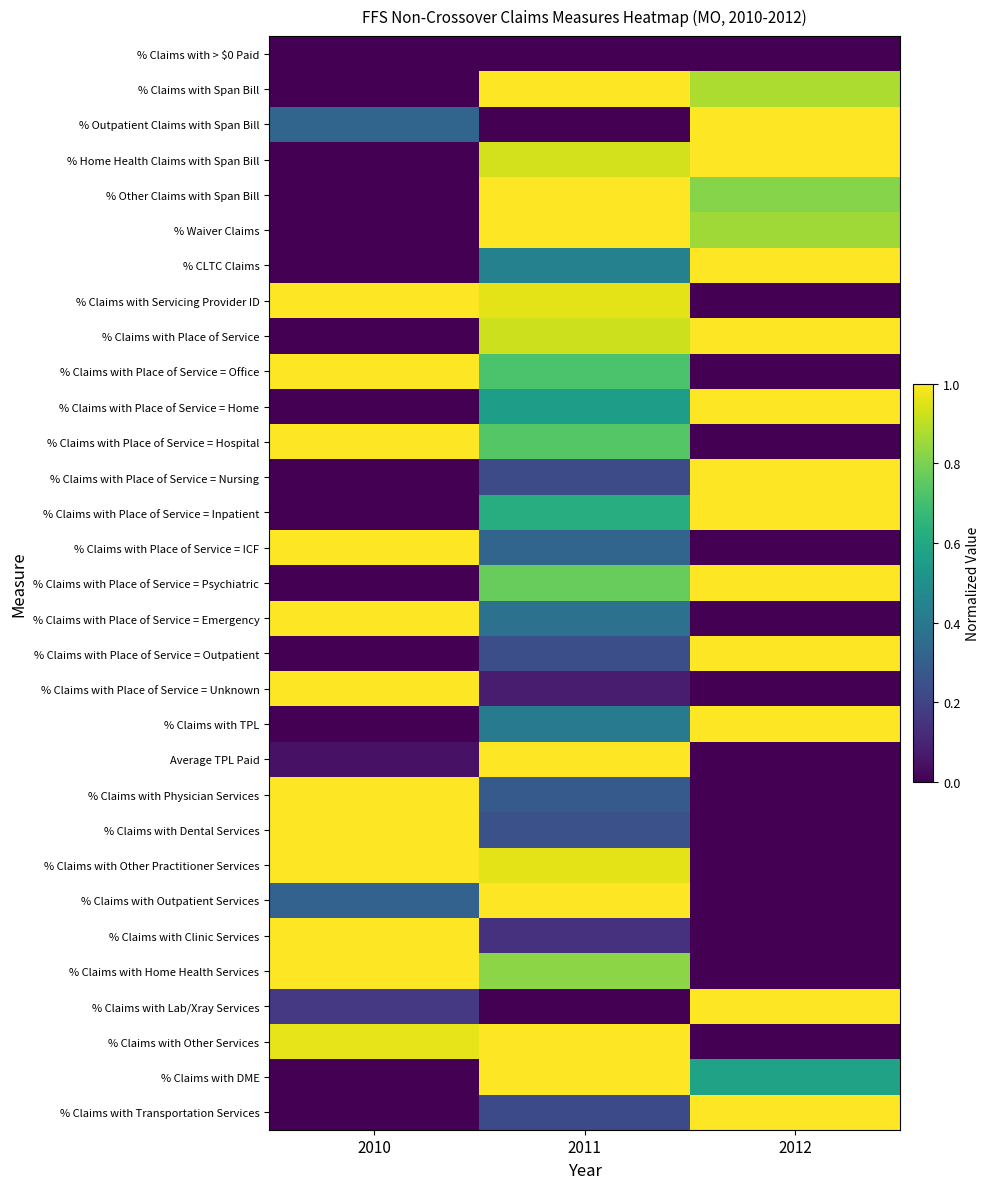

What is the total value across all series at 2011?

18.0